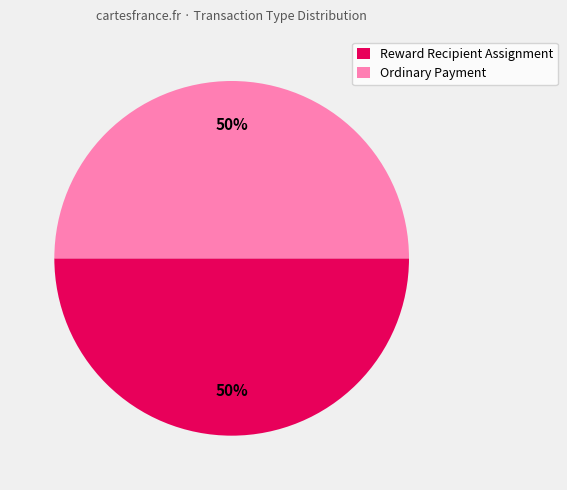

To the nearest percent, what percentage of the pie is Reward Recipient Assignment?

50%